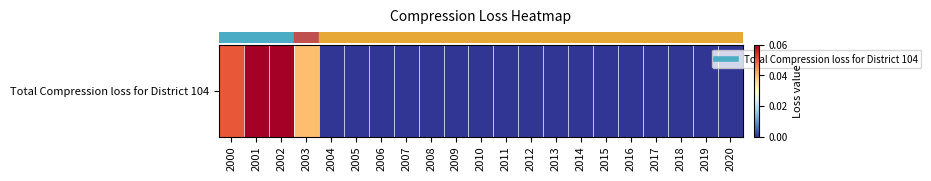

The chart shows a value of 0.0 at 2004. True or false?

False